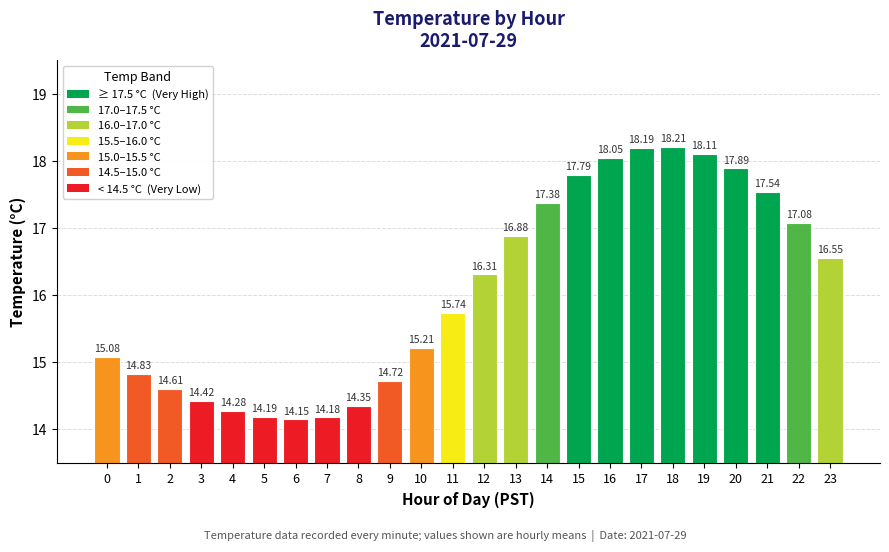

True or false: the data shows 17.9 at 20.

True